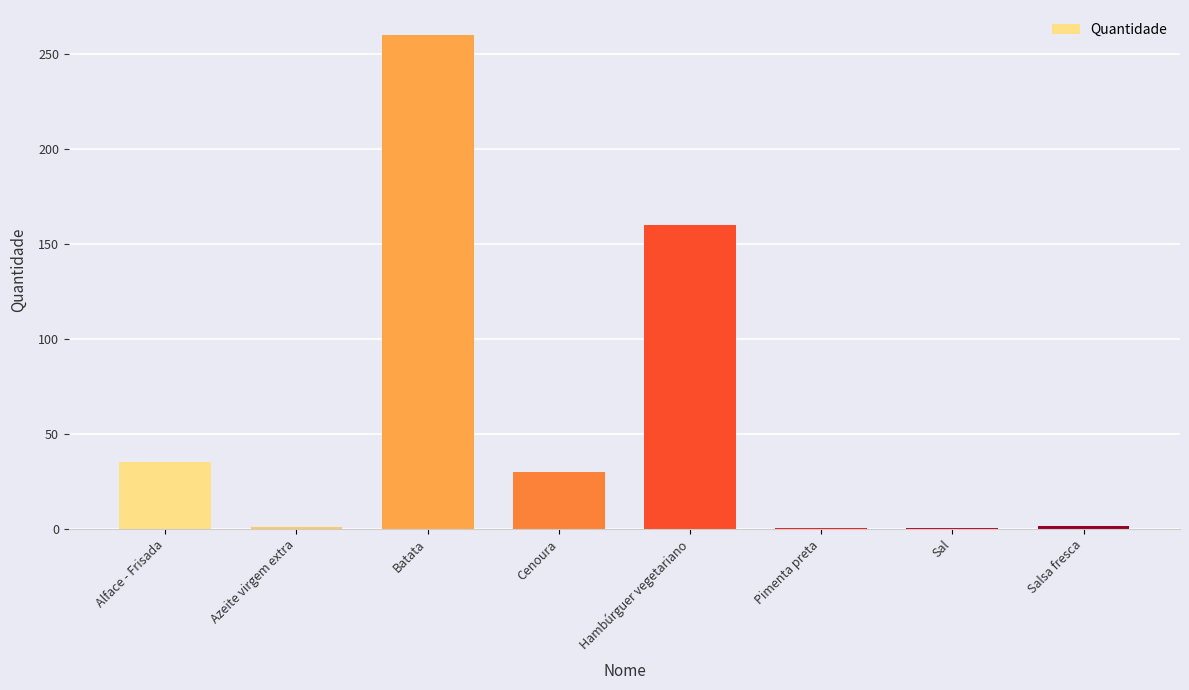

What is the change in value from Batata to Hambúrguer vegetariano?

-100.0